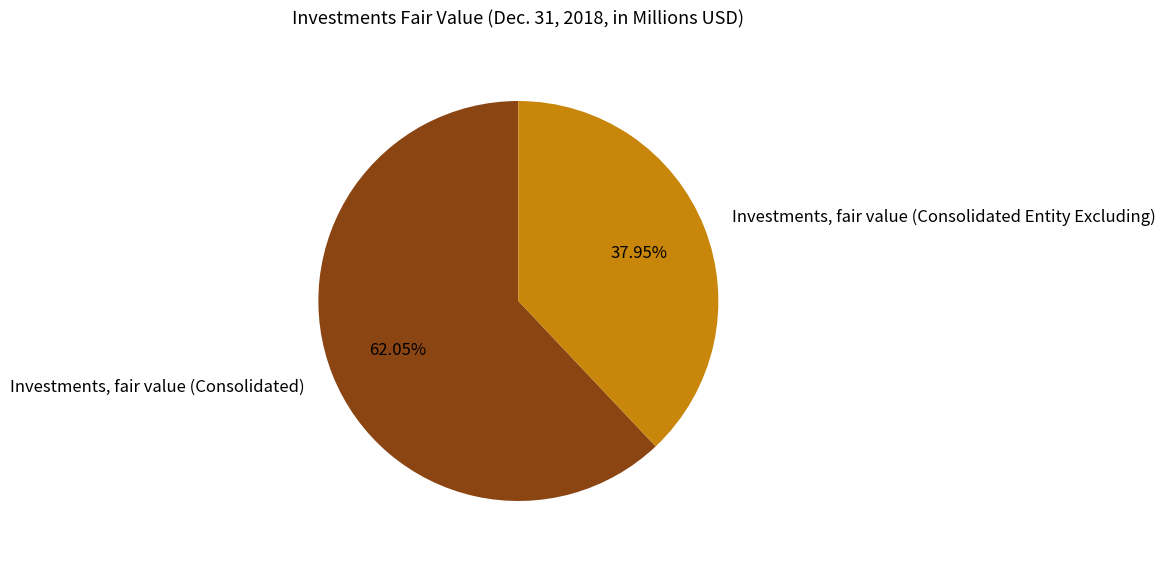

How many slices are in this pie chart?

2